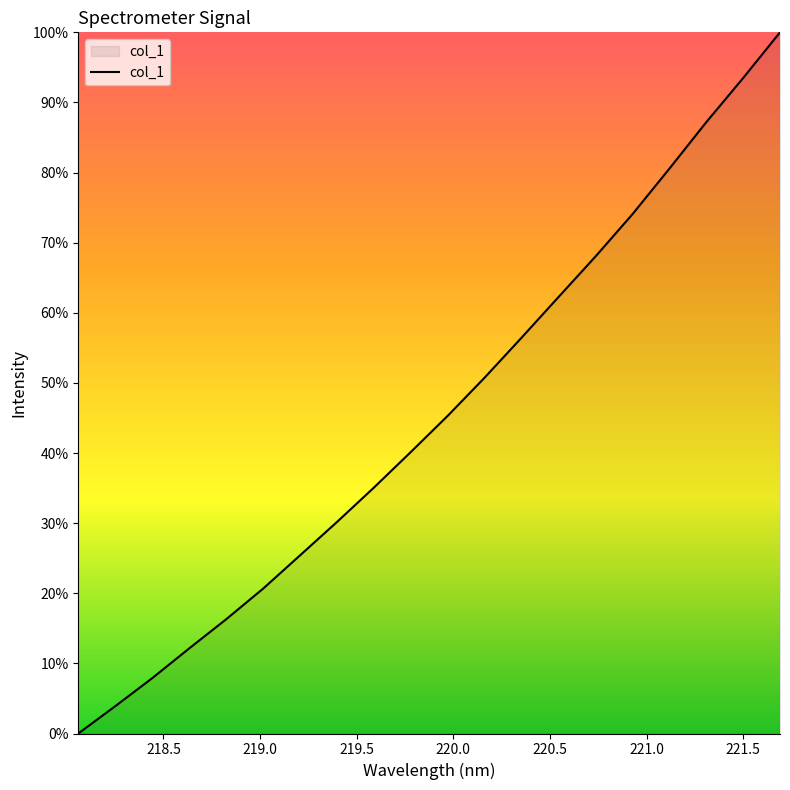

What is the maximum value shown in the chart?

100.0